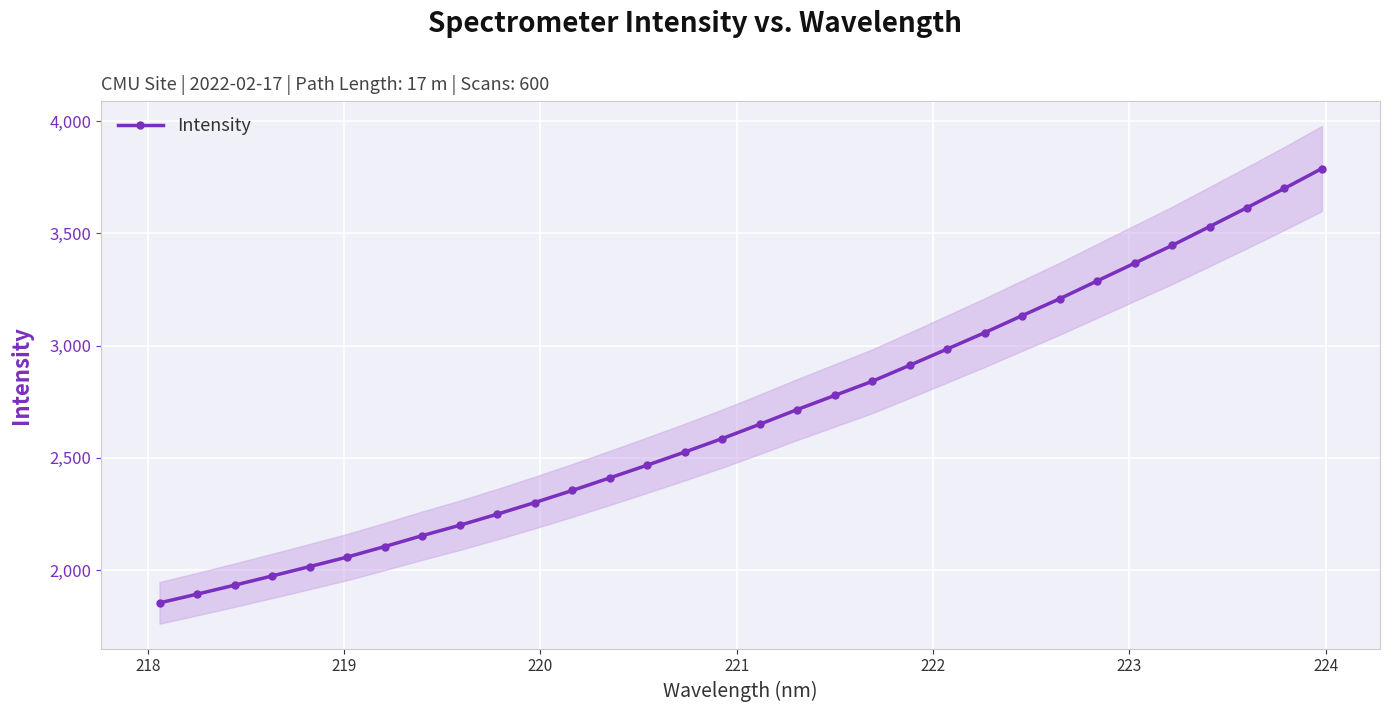

What is the value of the 2nd point from the left?

1892.5